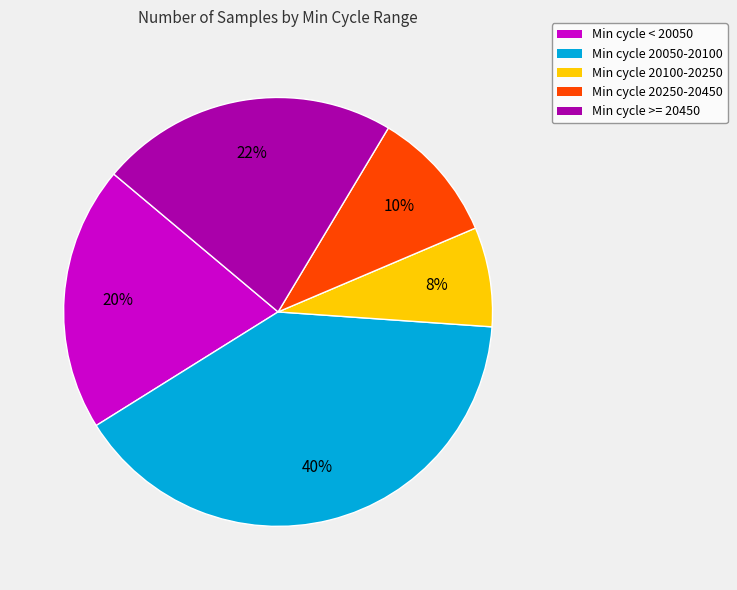

Does any single category account for the majority?

No